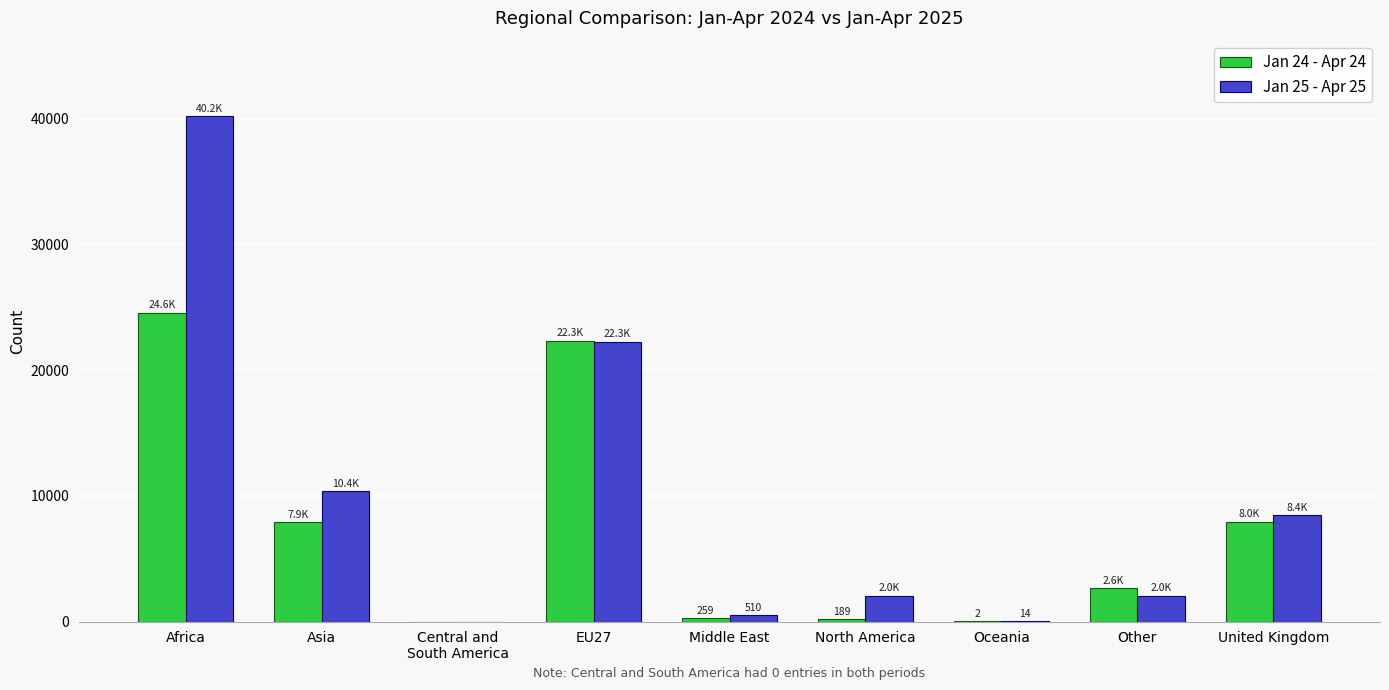

Which series has the largest total across all categories?

Jan 25 - Apr 25